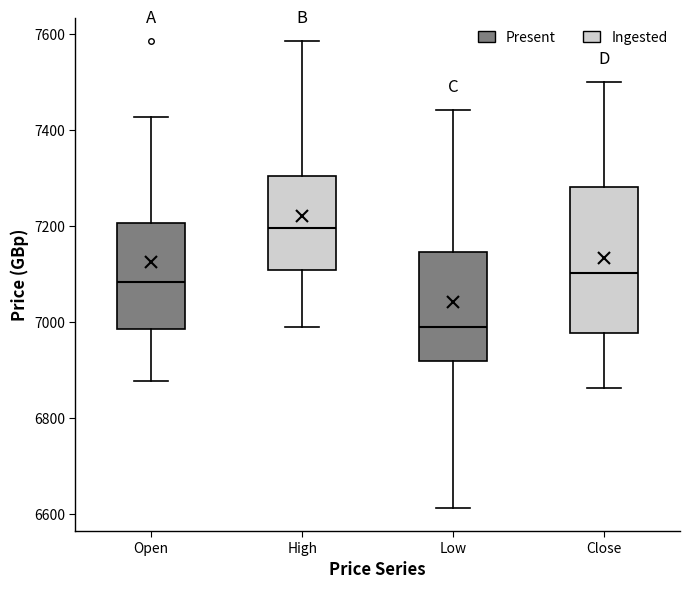

Where does the upper whisker of the box for Low end on the y-axis? The values are not printed on the chart, so give them approximately, as read against the axis.

7440